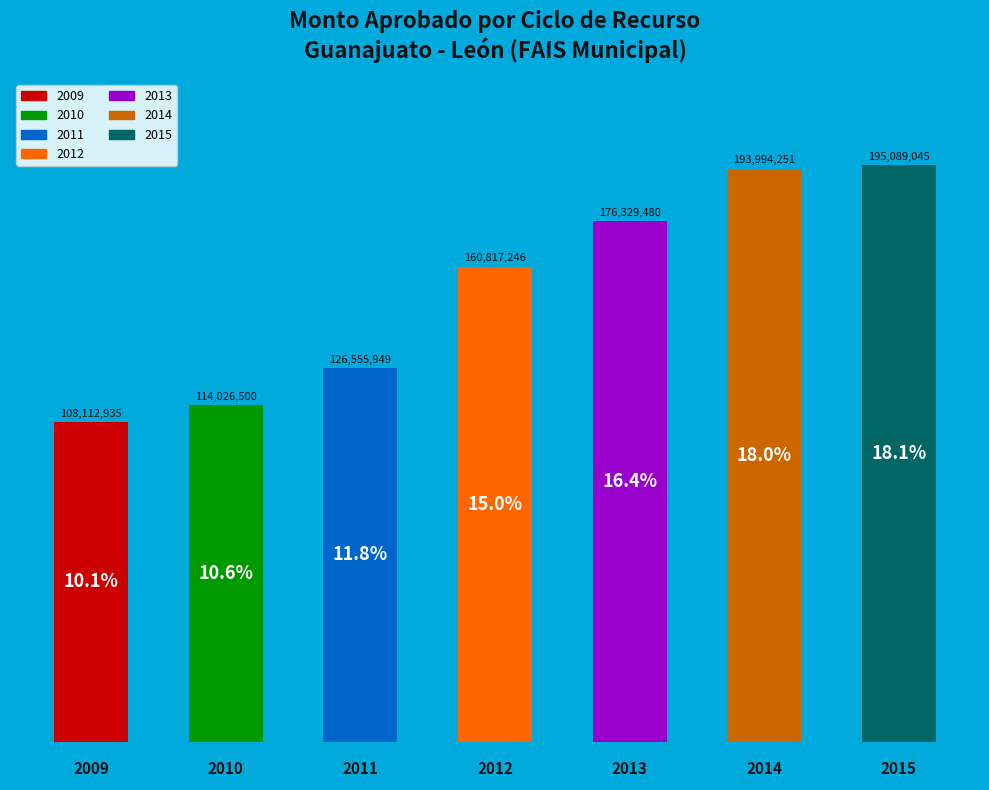

How many bars are there in total?

7